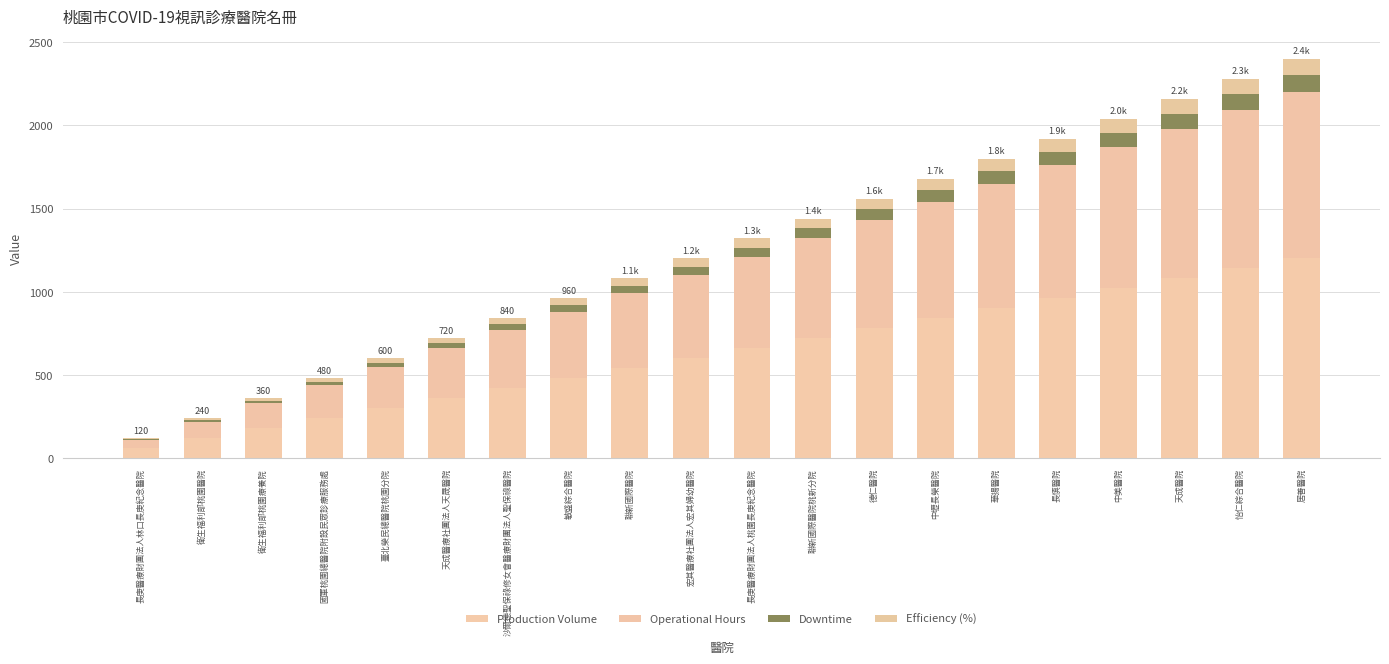

Is it true that Efficiency (%) equals 40 at 敏盛綜合醫院?

True